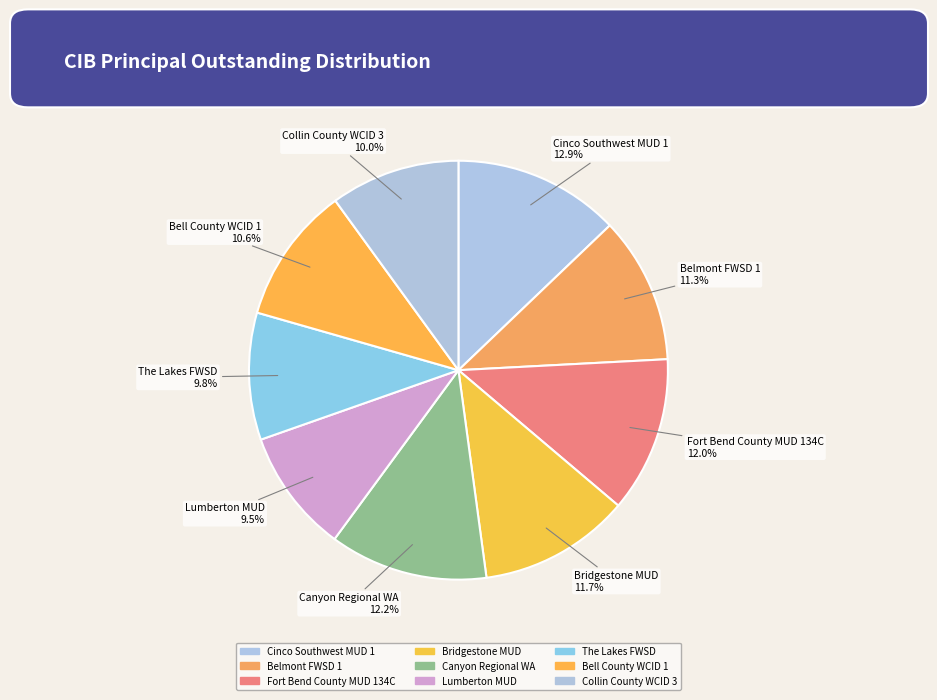

How many slices are in this pie chart?

9